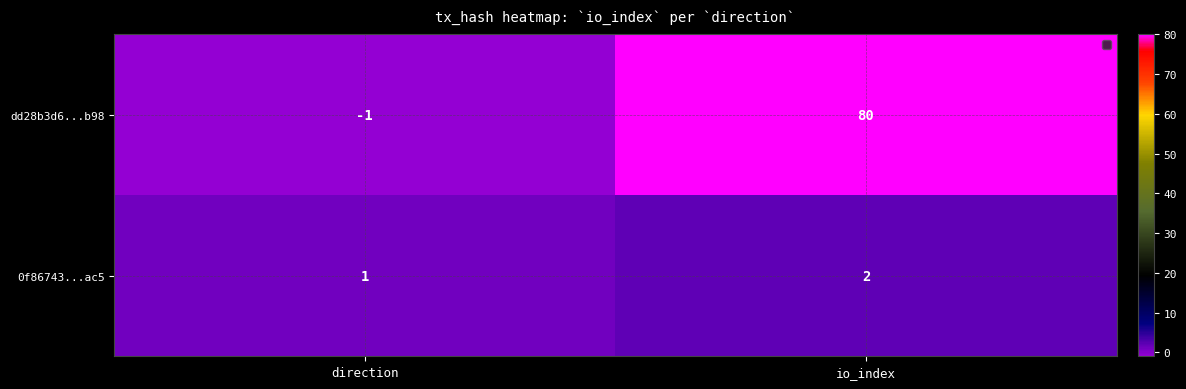

At how many categories does at least one series exceed 25?

1